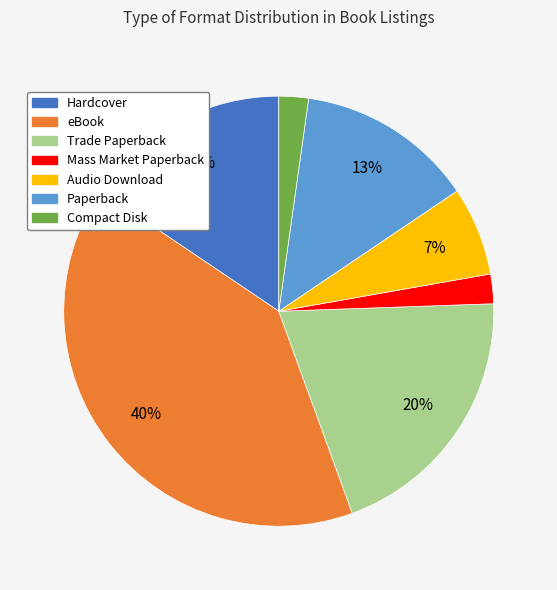

Combined, do Compact Disk and Audio Download account for over 50%?

No